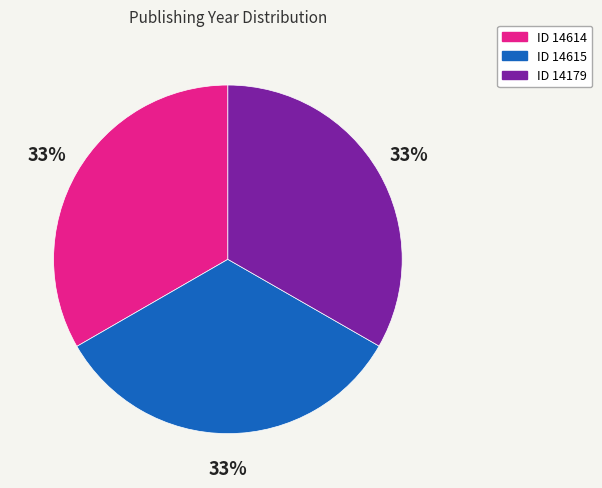

To the nearest percent, what is the combined percentage of ID 14615 and ID 14179?

67%